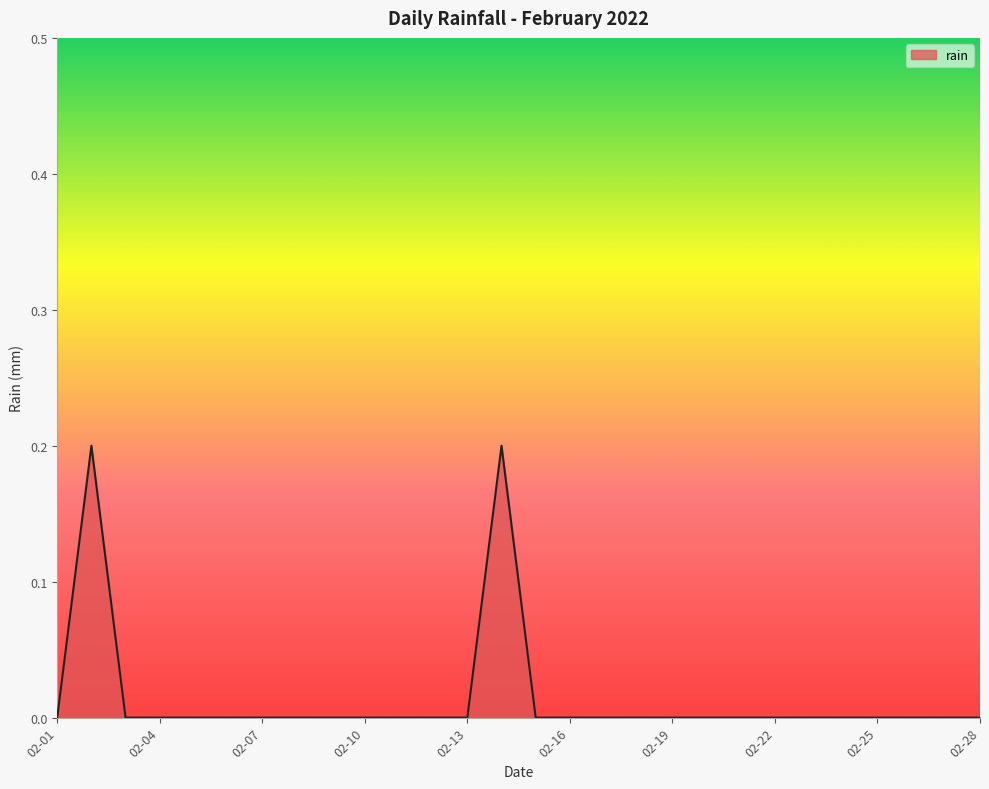

What is the sum of all values?

0.4